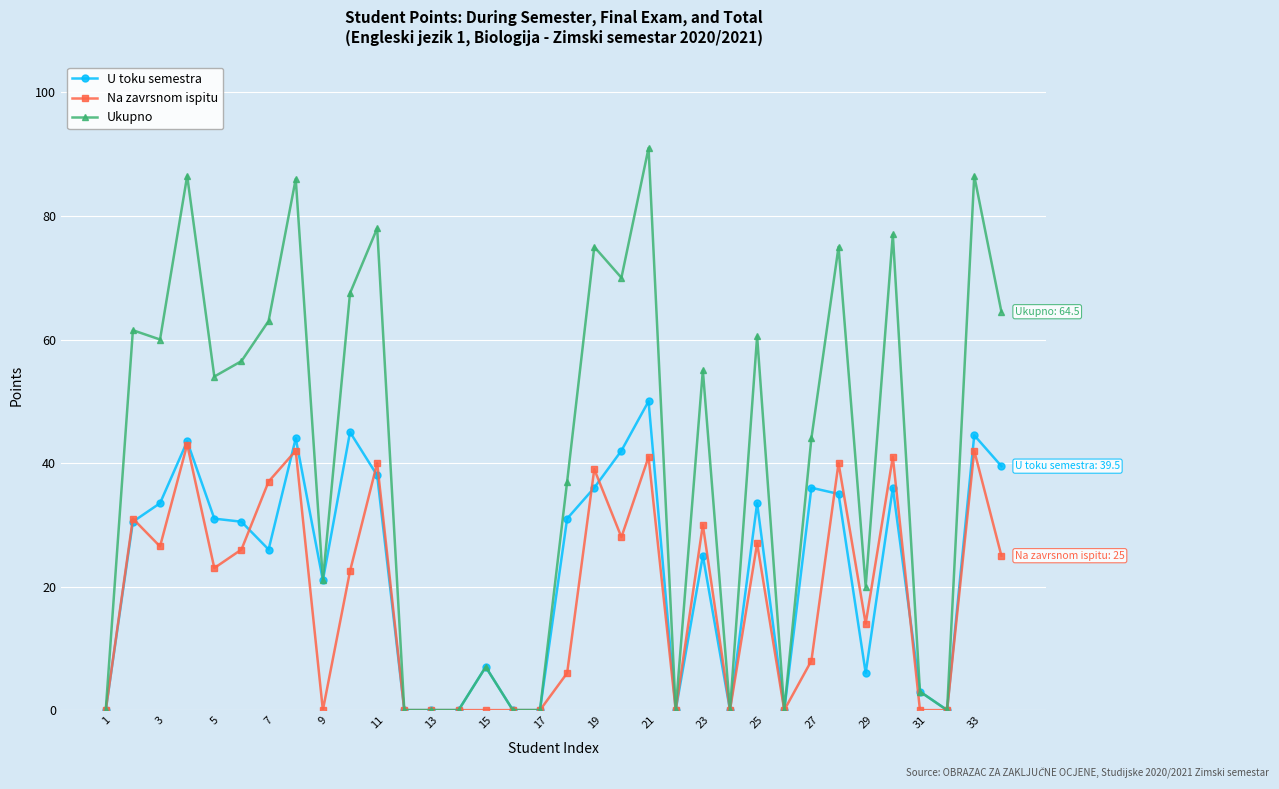

What is the greatest value displayed?

91.0